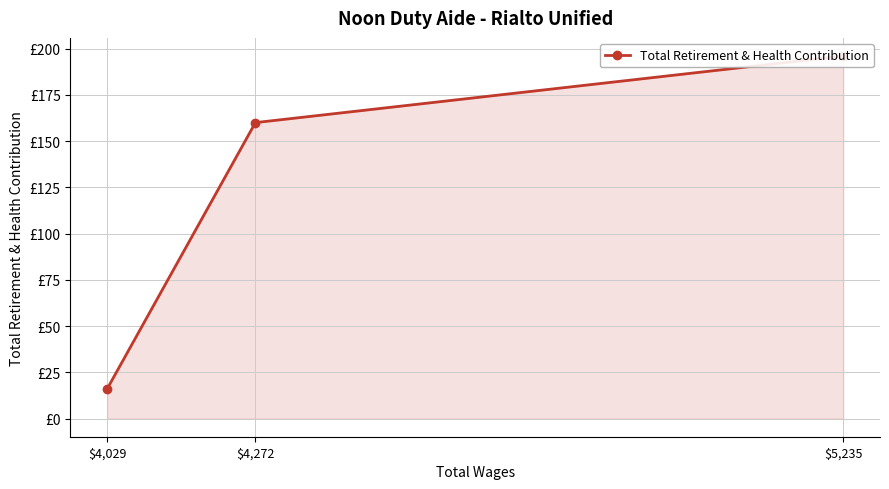

List the labels in order of value, largest first.

$5,235, $4,272, $4,029